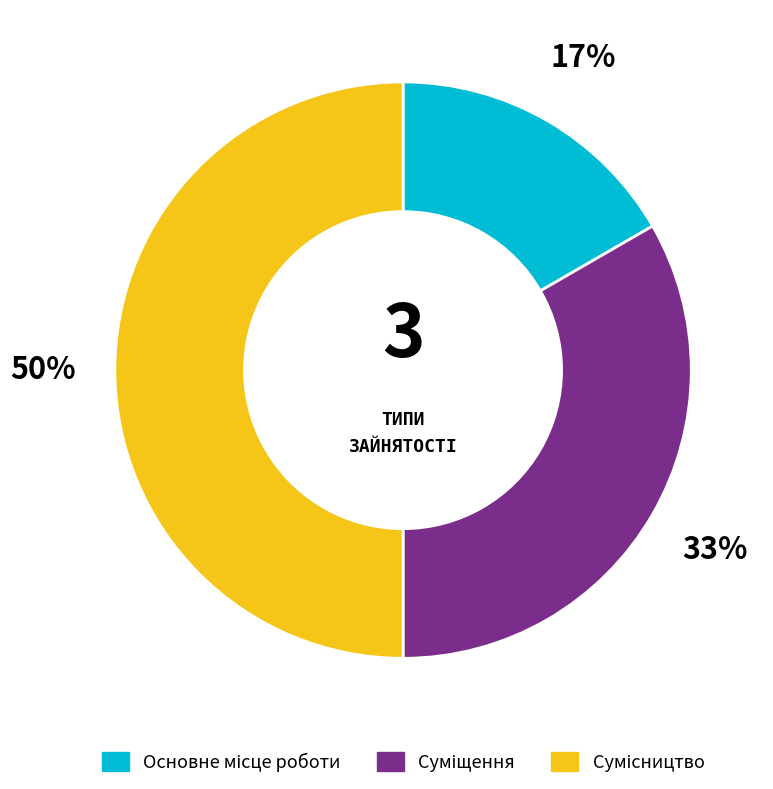

To the nearest percent, what is the average slice percentage?

33%